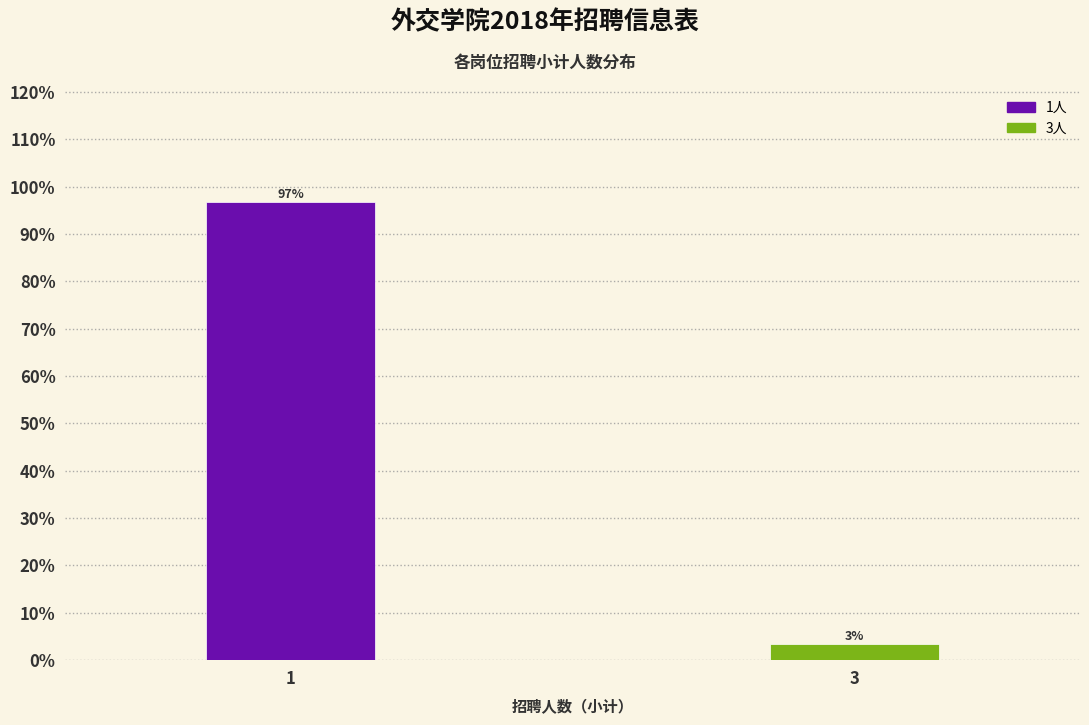

Read the value at 1.

96.7